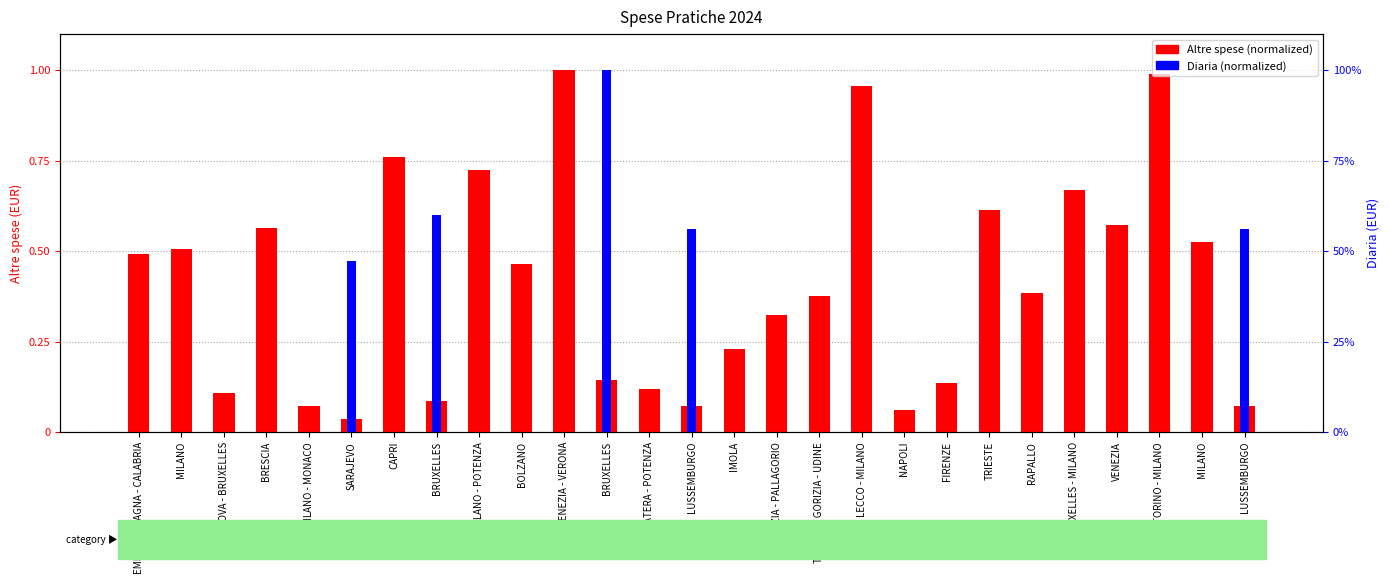

At how many categories does at least one series exceed 0?

27